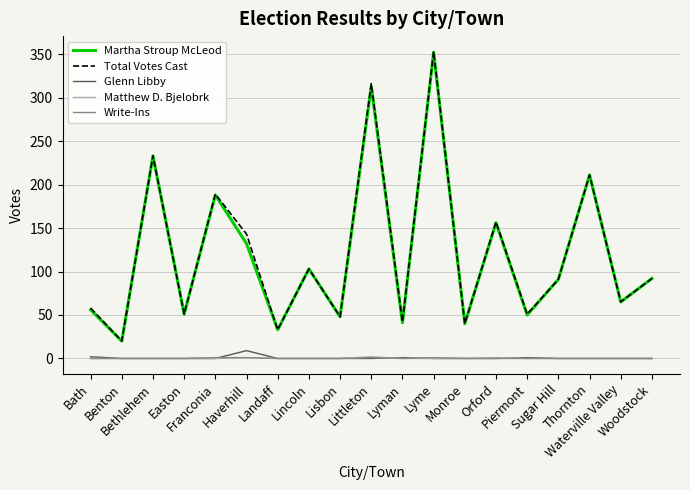

The value of Total Votes Cast at Landaff is 54. True or false?

False